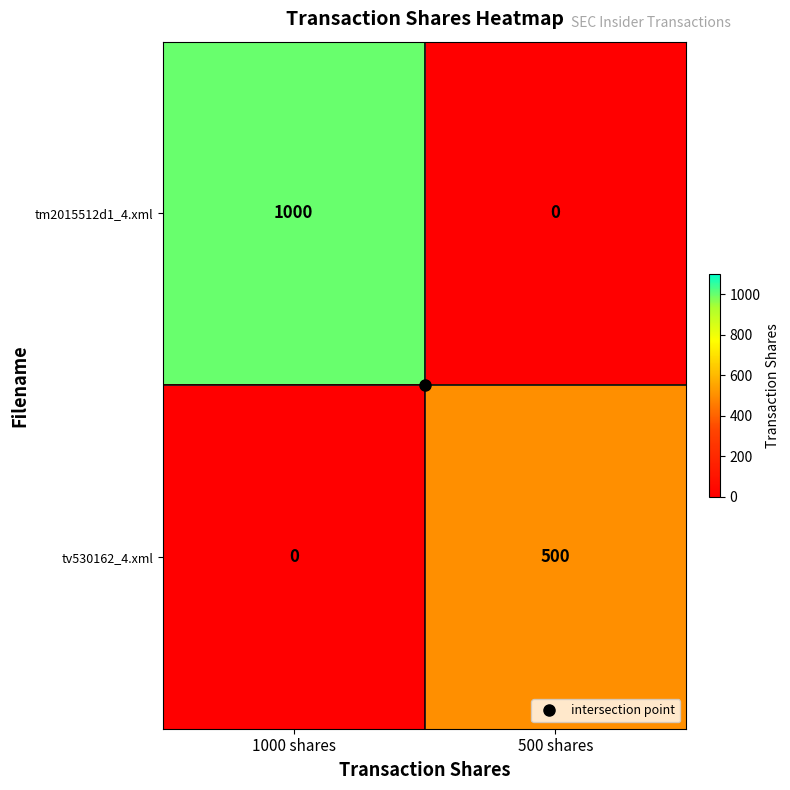

List the labels in order of tv530162_4.xml value, smallest first.

1000 shares, 500 shares